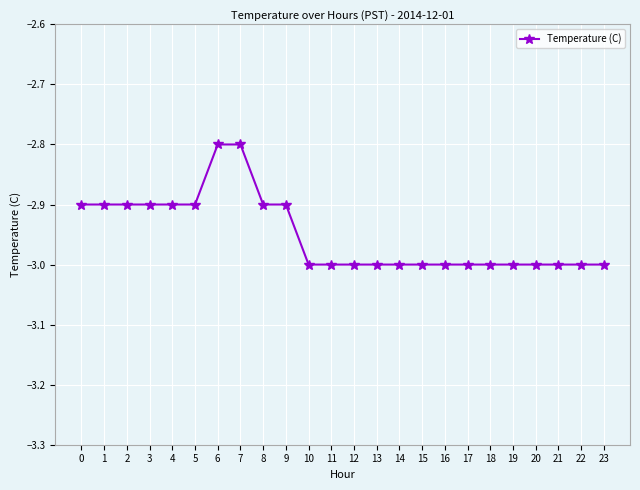

What value does the data have at 18?

-3.0